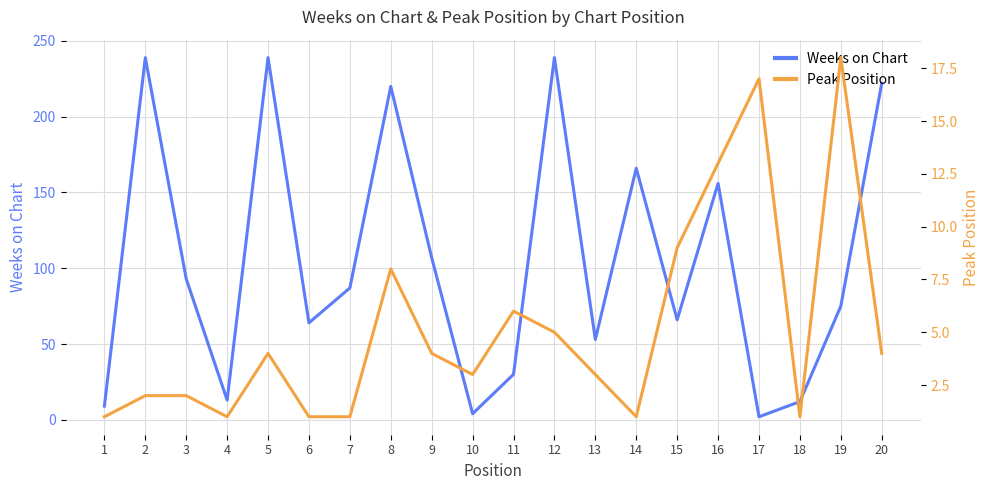

Reading right to left, transcribe all the data shown in this chart.

Weeks on Chart: 20=222	19=75	18=12	17=2	16=156	15=66	14=166	13=53	12=239	11=30	10=4	9=107	8=220	7=87	6=64	5=239	4=13	3=93	2=239	1=9
Peak Position: 20=4	19=18	18=1	17=17	16=13	15=9	14=1	13=3	12=5	11=6	10=3	9=4	8=8	7=1	6=1	5=4	4=1	3=2	2=2	1=1